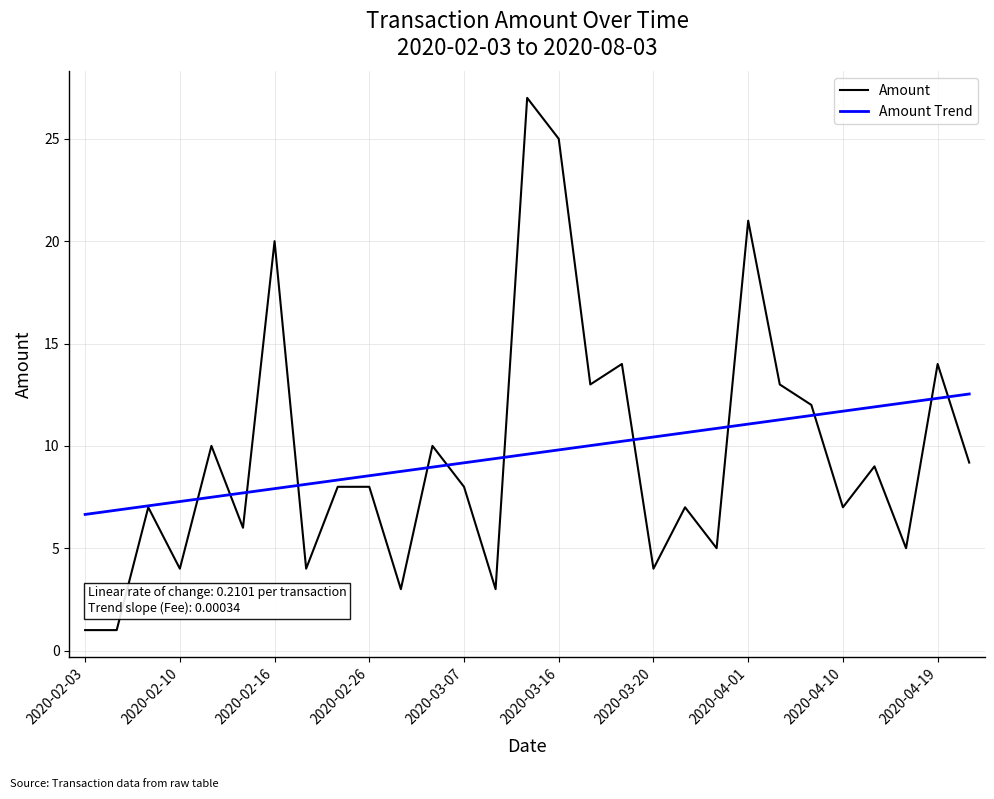

What is the lowest value of the Amount Trend series?

6.7